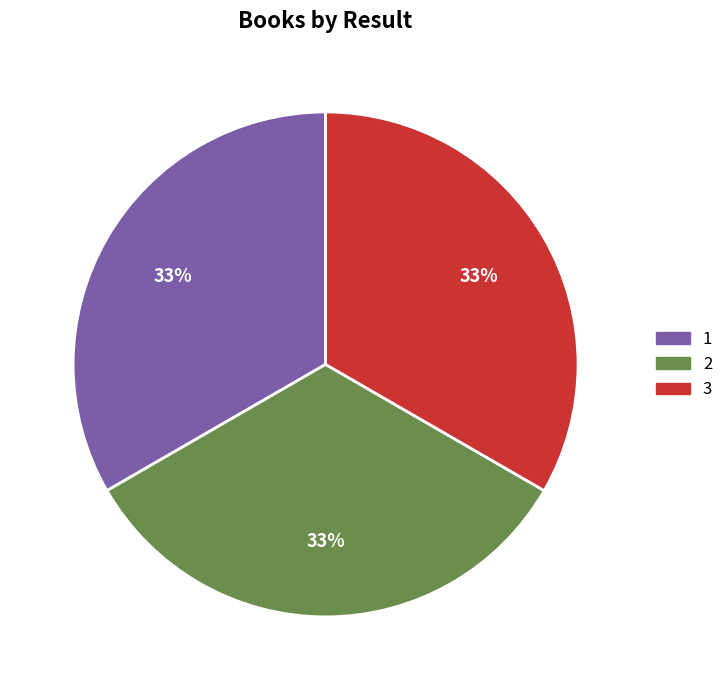

Approximately how many times larger is the value at 2 compared to 3?

1.0